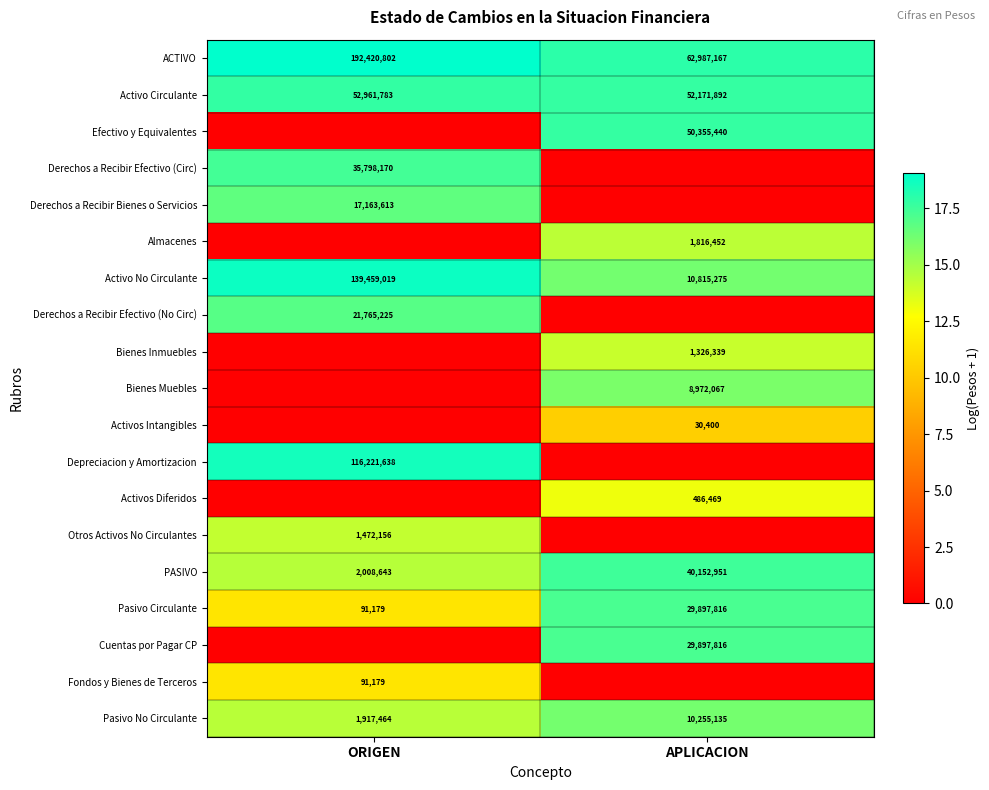

What is the approximate value of PASIVO at APLICACION, to the nearest 10?

40152950